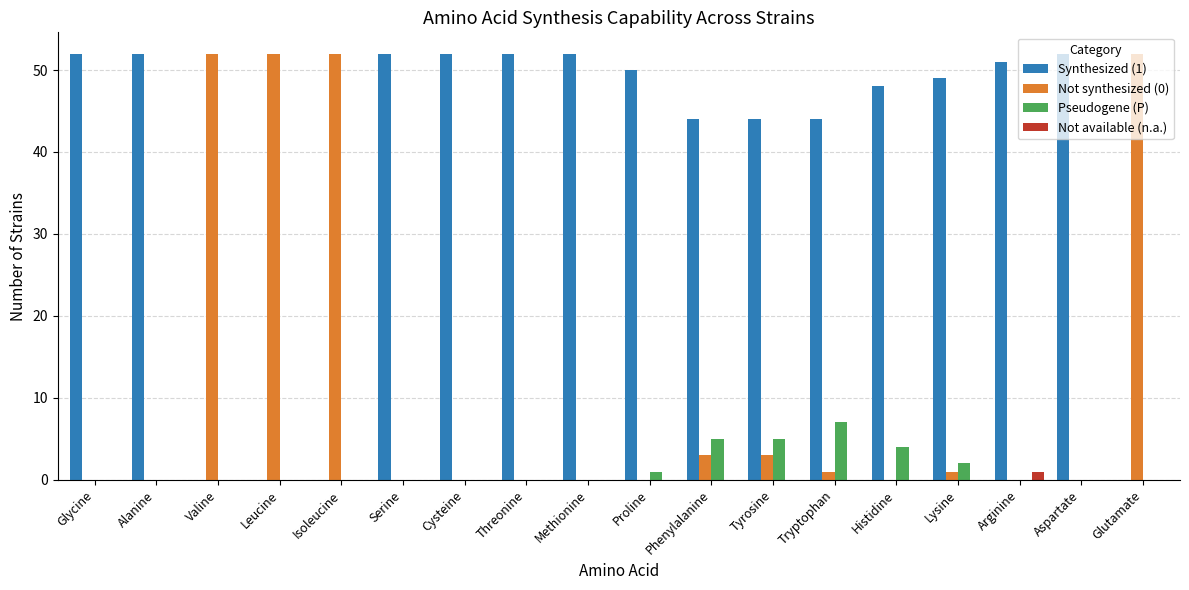

What is the greatest value displayed?

52